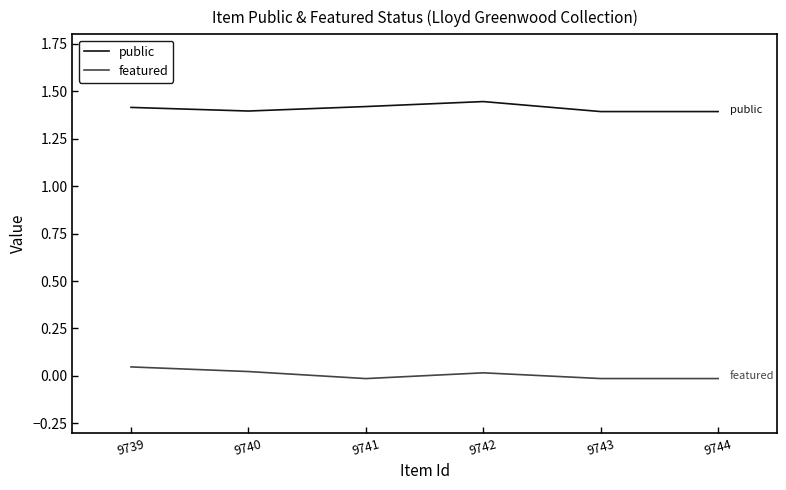

Does the chart display data point markers on the line(s)?

No